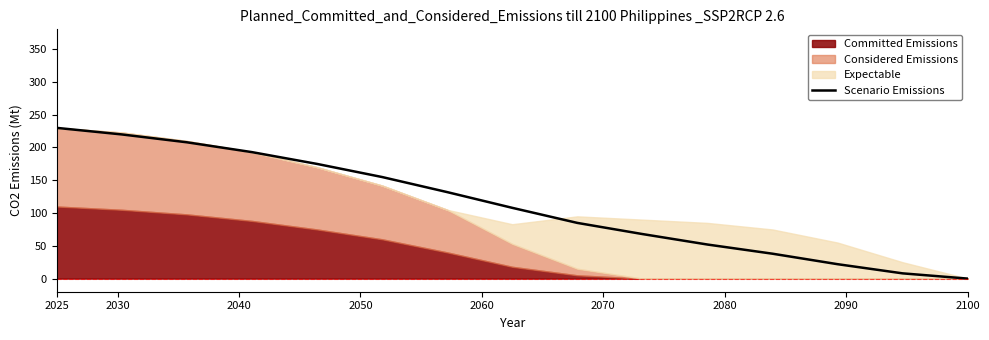

Count the number of values greater than 107.

8